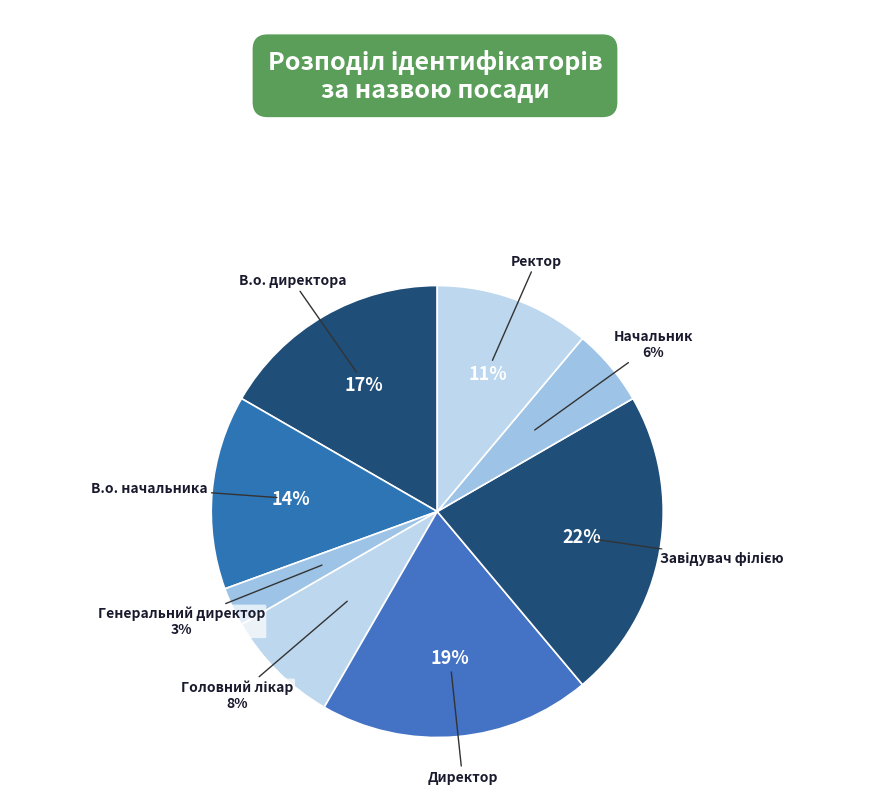

Count the number of slices in the pie.

8